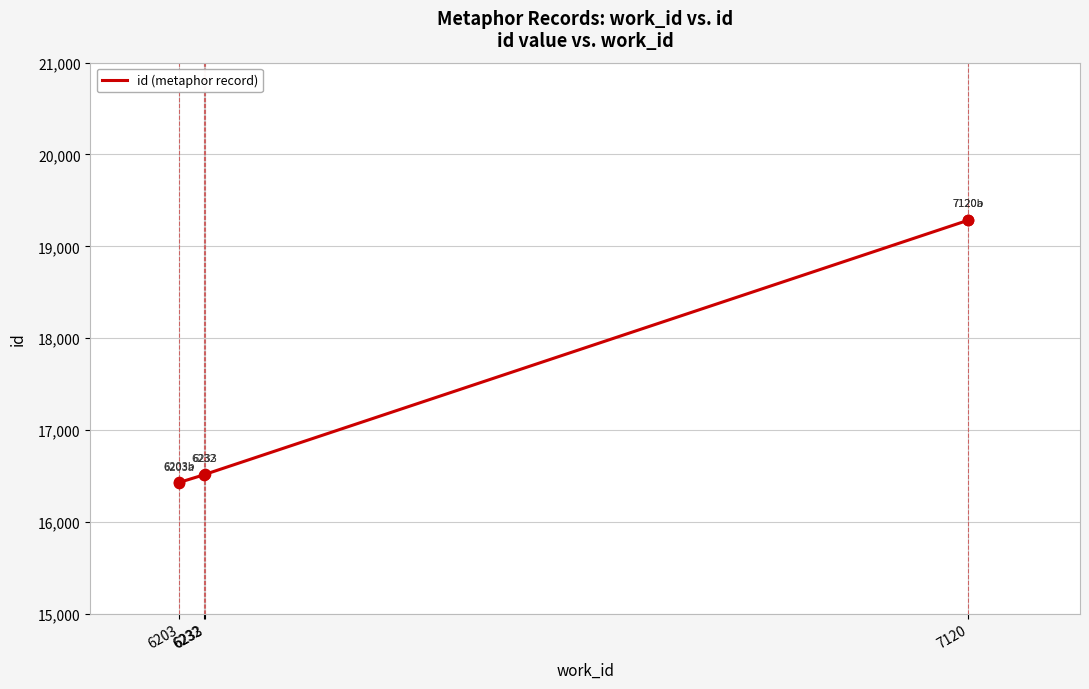

What is the change in value from 6232 to 7120?

+2773